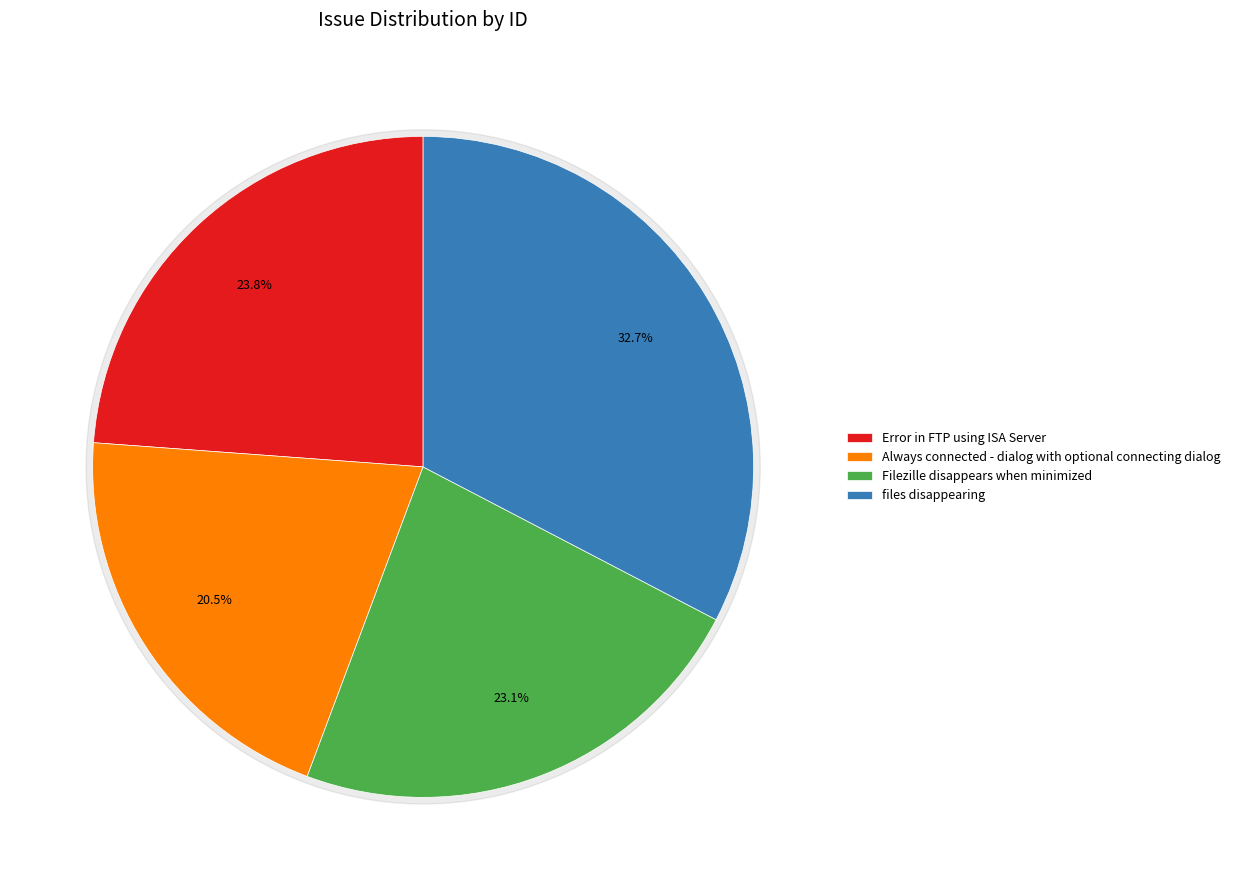

Is there any slice that represents more than half of the pie?

No